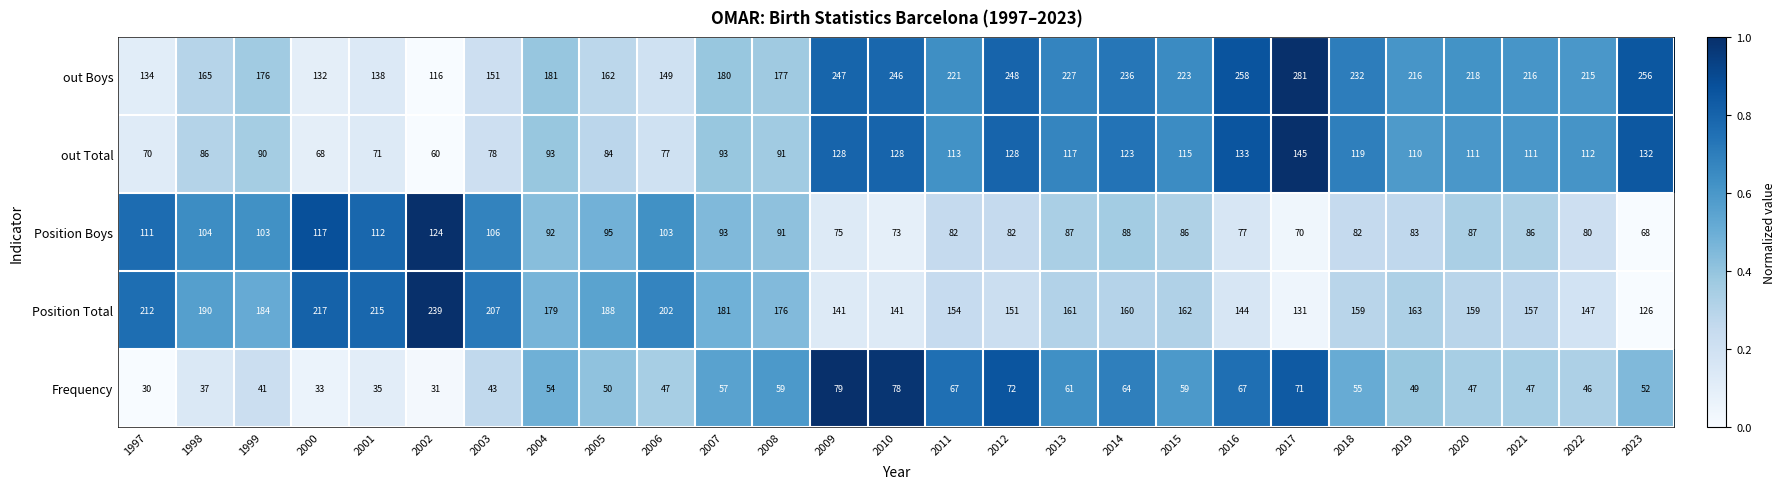

How many values in the out Boys series are below 216?

13